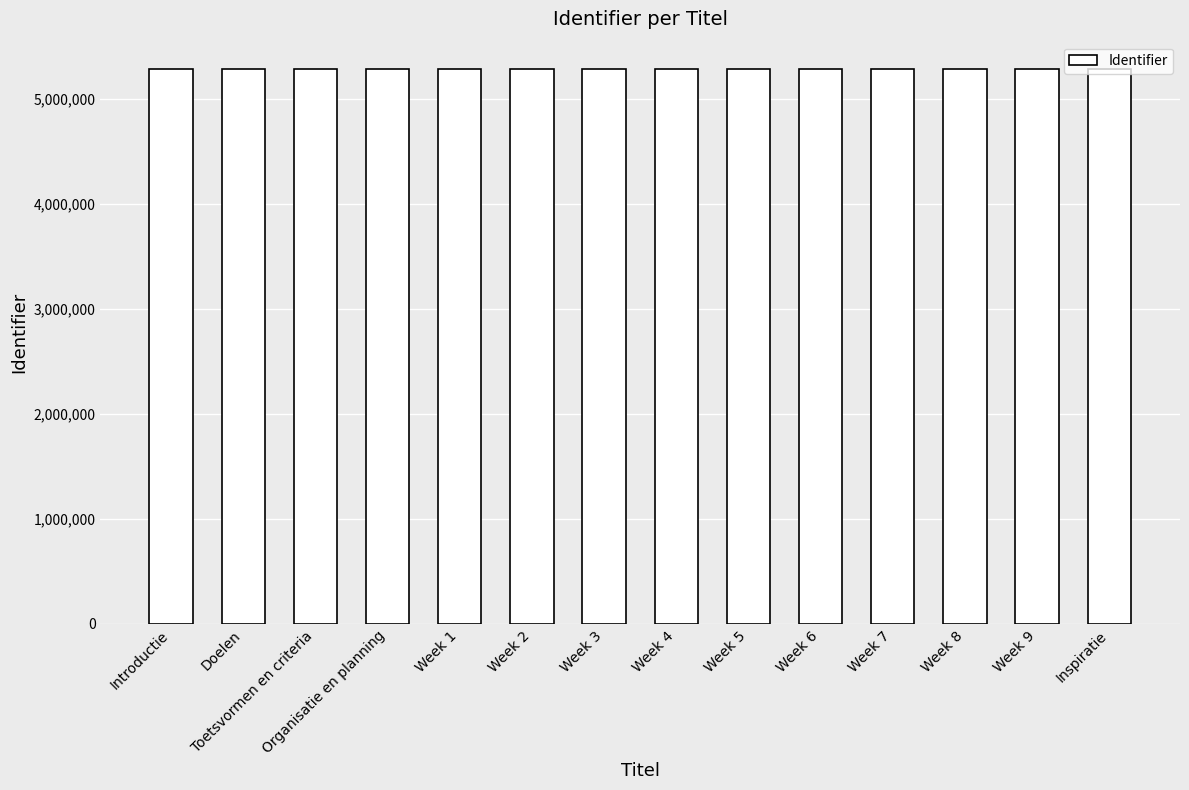

Approximately how many times larger is the value at Week 7 compared to Week 9?

1.0